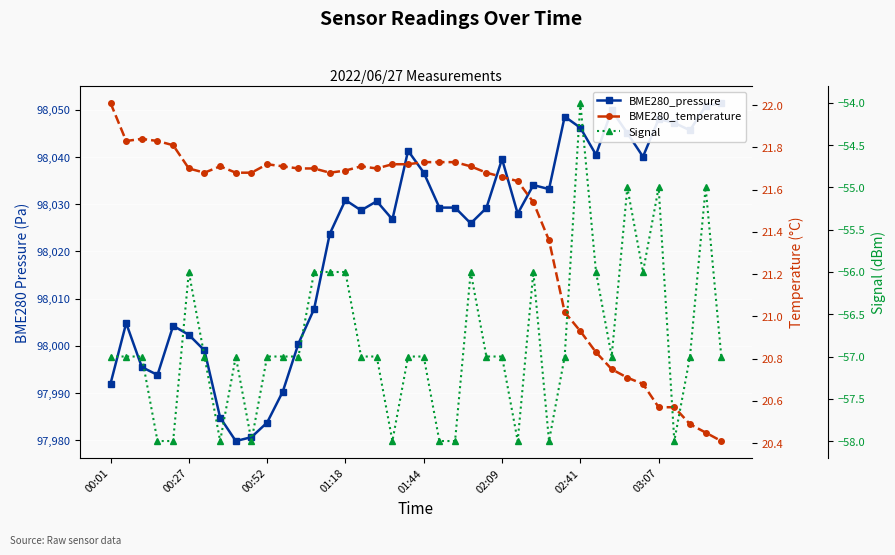

What is the value of the BME280_pressure point at the 21st from the left?

98036.7